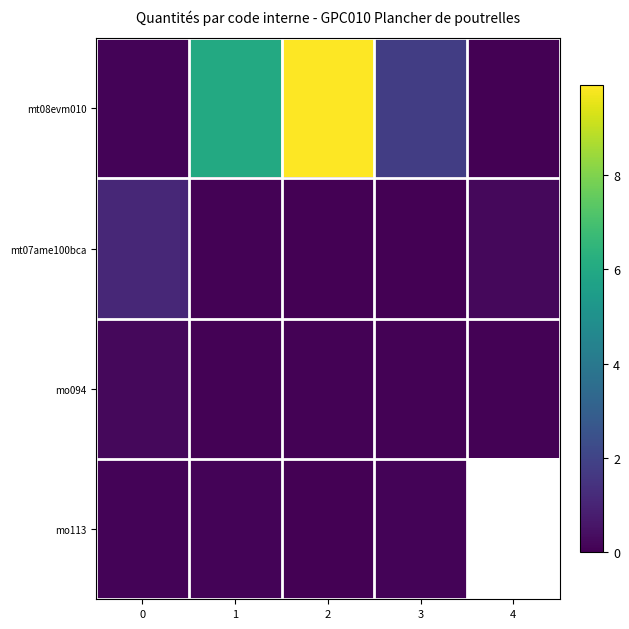

At which category does the chart reach its peak across all series?

2